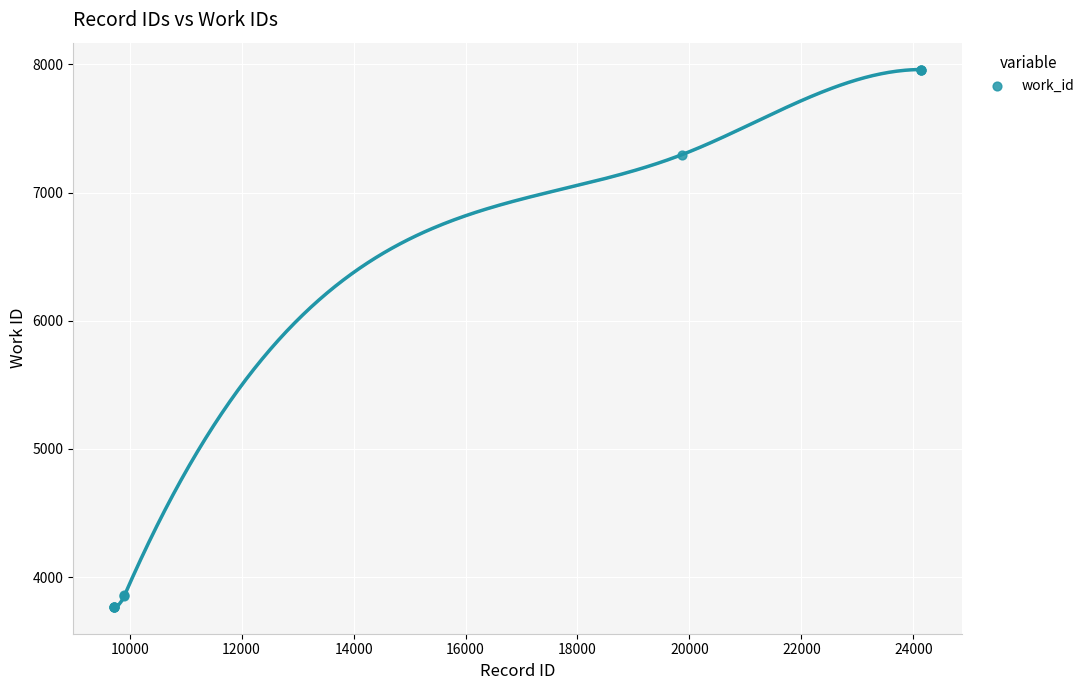

What Y value in the scatter plot is closest to 5864?

7296